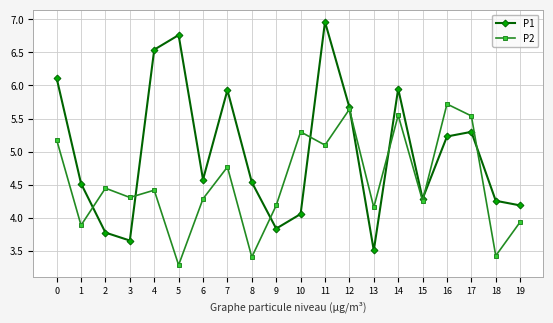

The value of P2 at 2 is 6.8. True or false?

False